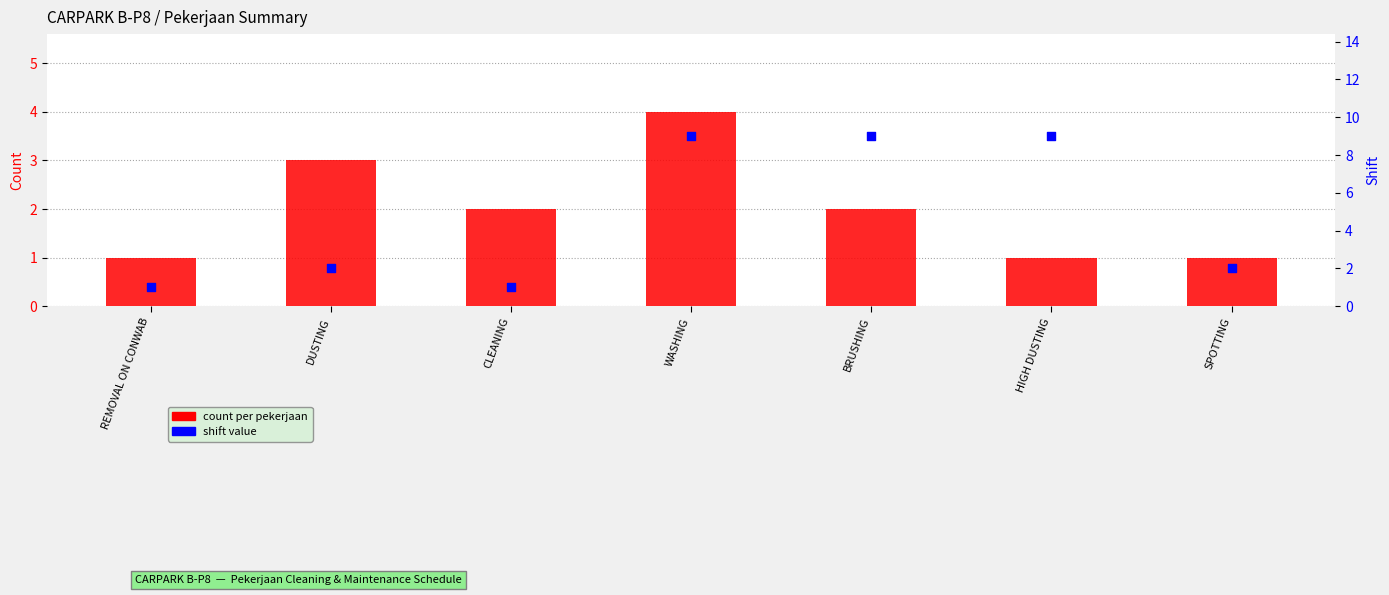

Is the value of shift value at BRUSHING greater than the value of count per pekerjaan at CLEANING?

Yes